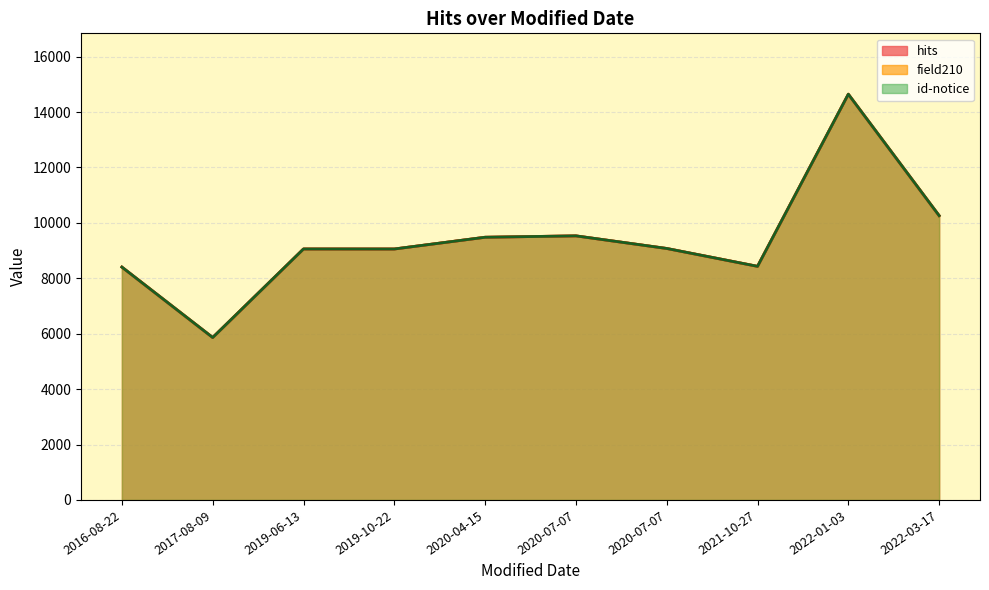

How many values in the id-notice series are below 9077?

5